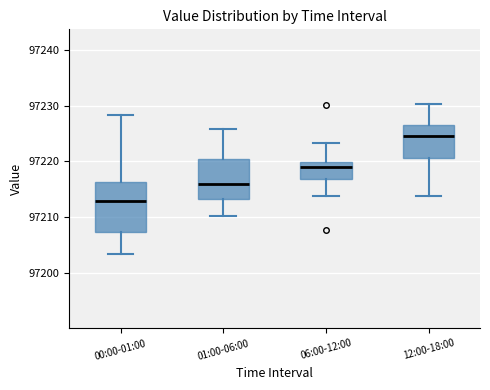

Reading left to right, read every box against the y-axis: the position of its median line, the range the box covers, and the ends of its whiskers. The values are not printed on the chart, so give them approximately, as read against the axis.

00:00-01:00: median 97213, box 97207 to 97216, whiskers 97203 to 97228
01:00-06:00: median 97216, box 97213 to 97220, whiskers 97210 to 97226
06:00-12:00: median 97219, box 97217 to 97220, whiskers 97214 to 97223
12:00-18:00: median 97225, box 97221 to 97227, whiskers 97214 to 97230